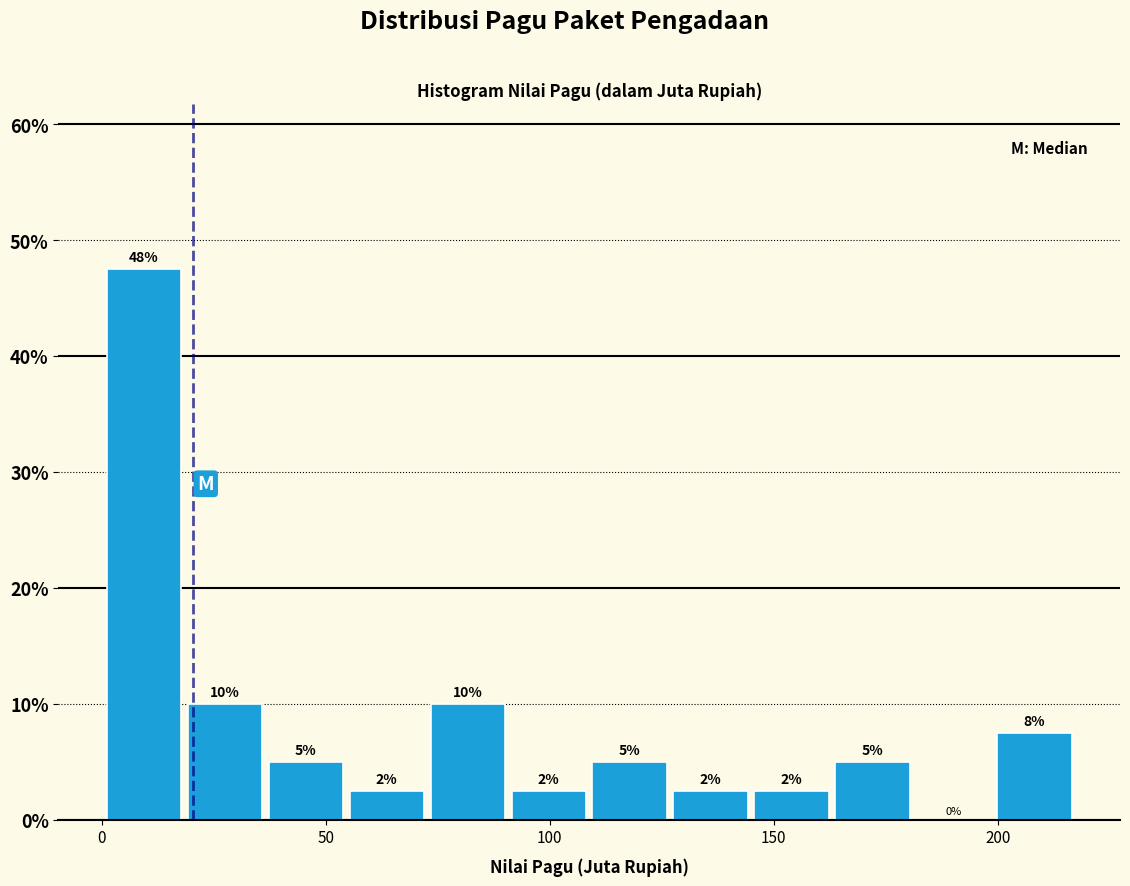

Around what value on the x-axis is the tallest bar? Give the approximate position of its centre, as read against the axis.

10